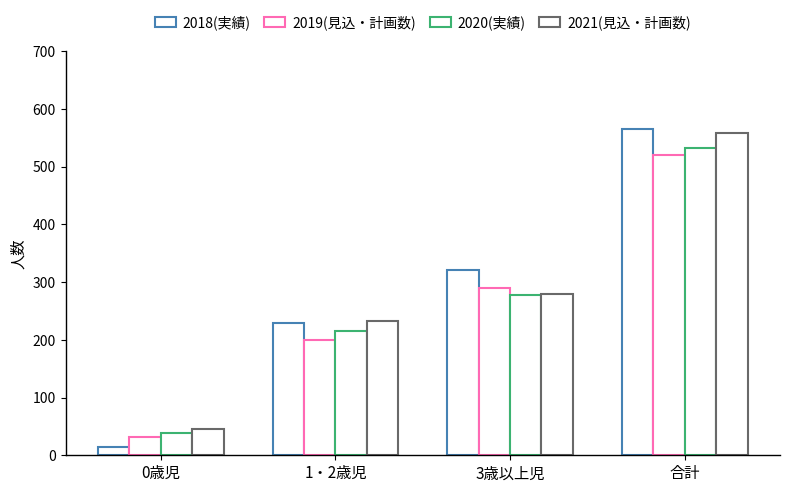

What is the label of the 3rd bar from the left?

3歳以上児